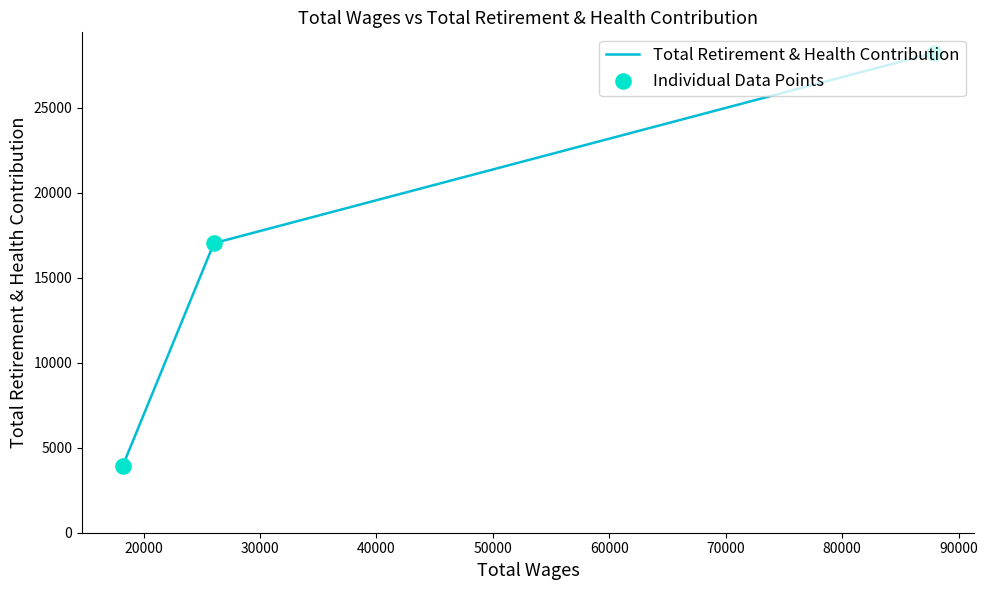

What is the sum of all values?

49176.3